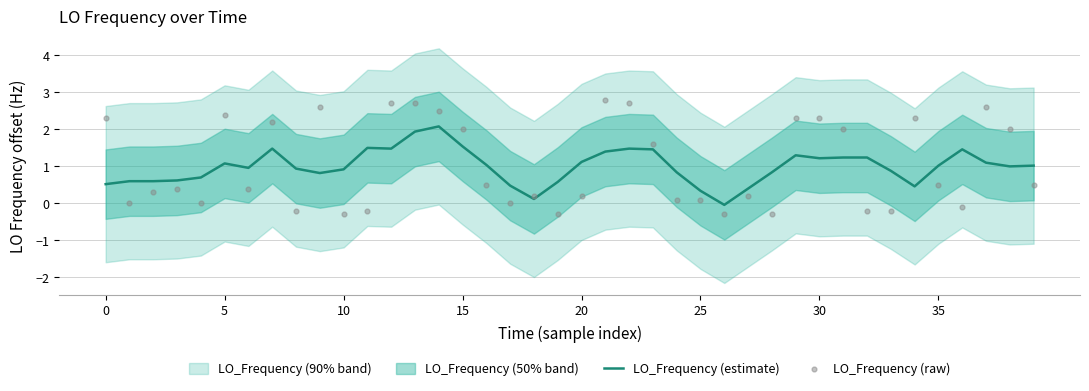

Is the value of LO_Frequency (raw) at 11 greater than the value of LO_Frequency (estimate) at 34?

No